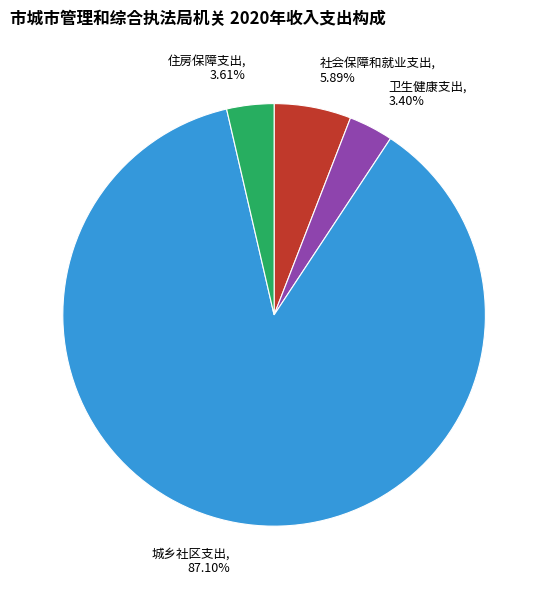

Is it true that 住房保障支出 is 4% of the pie?

True